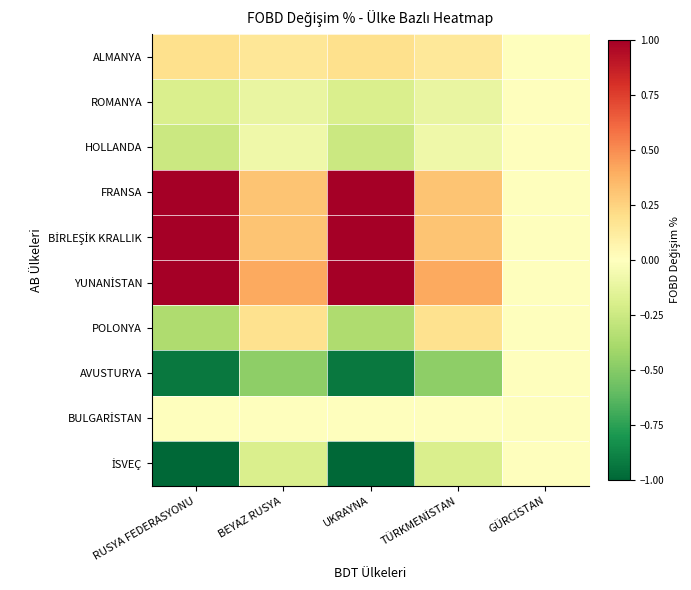

Rank the series by their maximum value, from lowest to highest.

ROMANYA, HOLLANDA, AVUSTURYA, BULGARİSTAN, İSVEÇ, POLONYA, ALMANYA, BİRLEŞİK KRALLIK, YUNANİSTAN, FRANSA